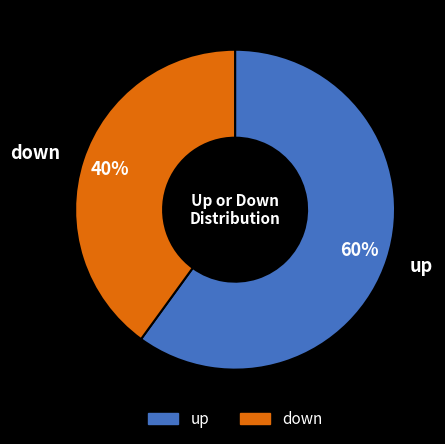

Which category accounts for the majority?

up